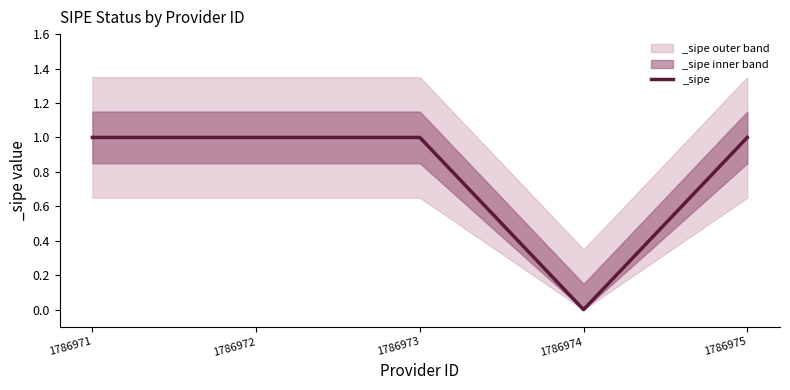

List the labels in order of value, largest first.

1786971, 1786972, 1786973, 1786975, 1786974